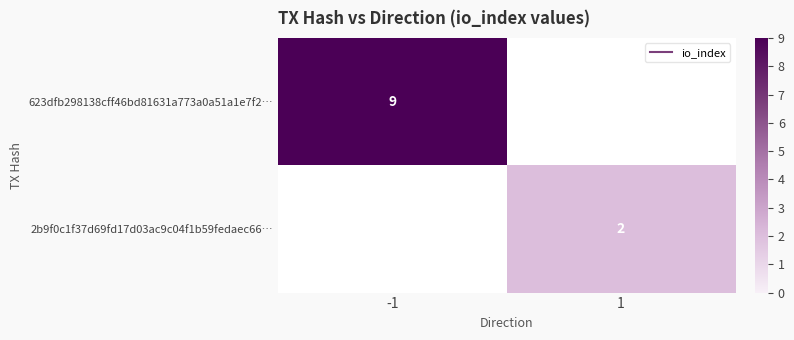

True or false: 2b9f0c1f37d69fd17d03ac9c04f1b59fedaec66… has a value of 2 at 1.

True